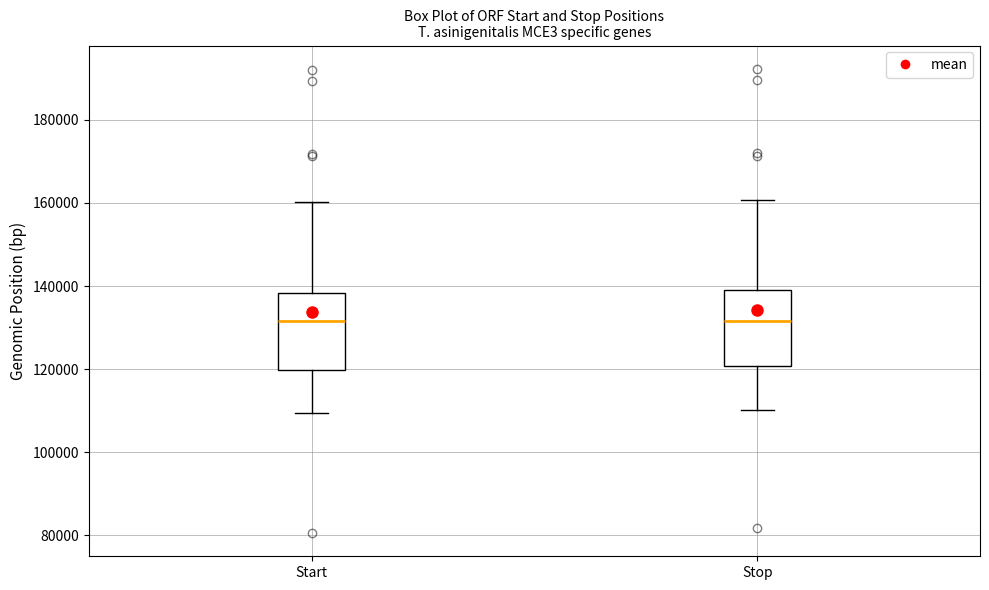

Reading left to right, transcribe this box plot: for each box, give where its median line is, the range the box spans, and where its two whiskers end, as read against the y-axis. The values are not printed on the chart, so give them approximately, as read against the axis.

Start: median 132000, box 120000 to 138000, whiskers 110000 to 160000
Stop: median 132000, box 120000 to 140000, whiskers 110000 to 160000